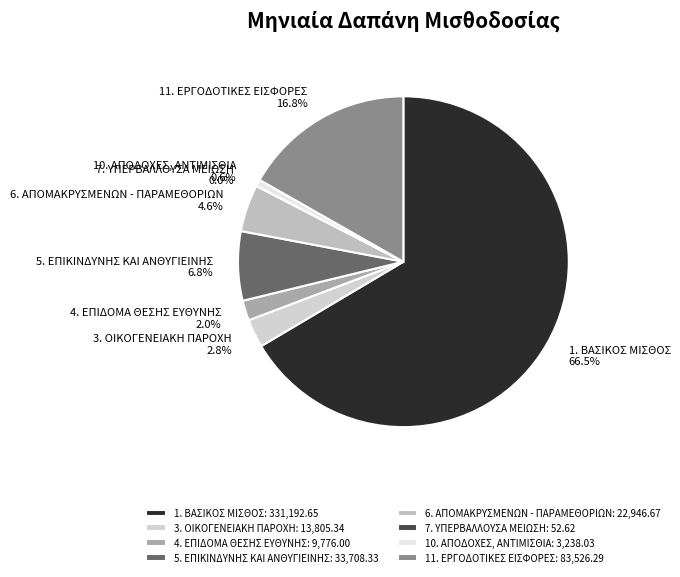

To the nearest percent, what is the difference between the largest and smallest slice percentages?

66%